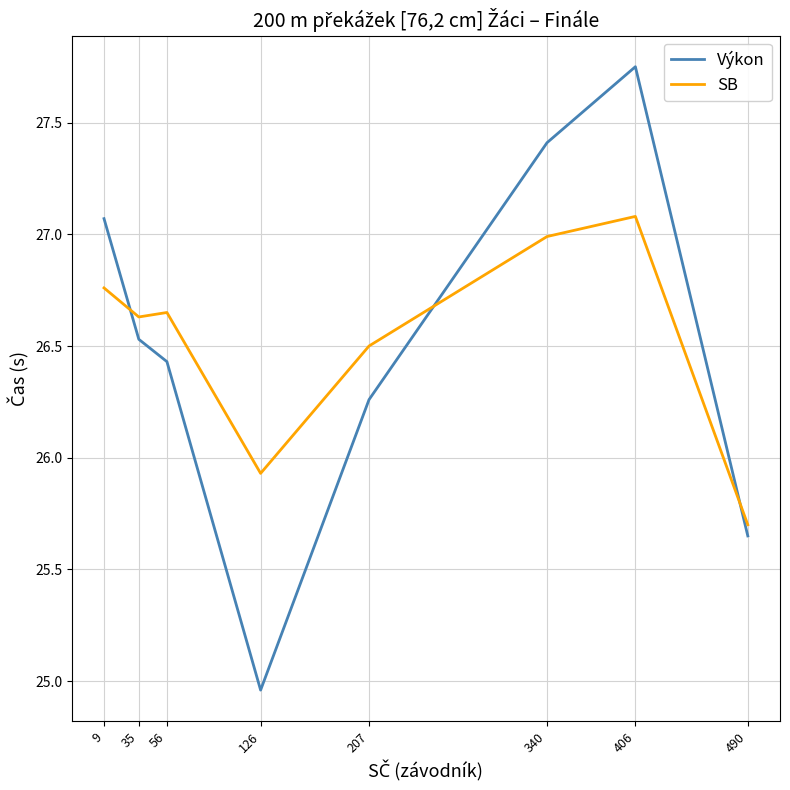

What is the difference between the Výkon values at 207 and 35?

0.3